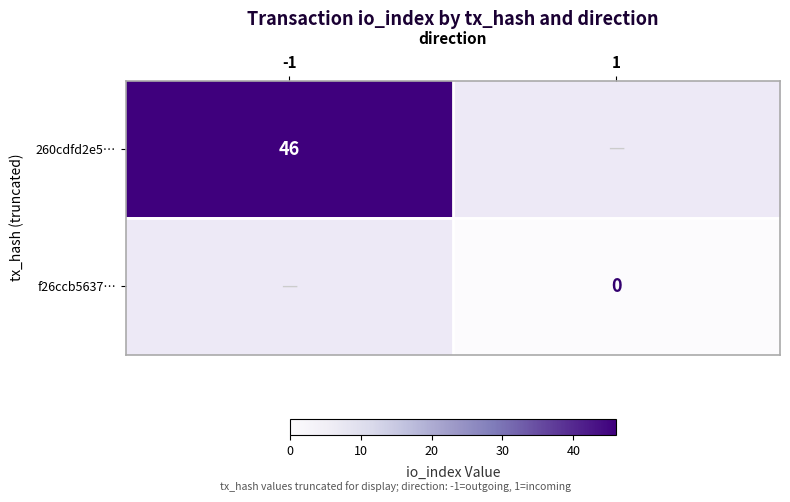

The 260cdfd2e5… series shows 67 at -1. True or false?

False